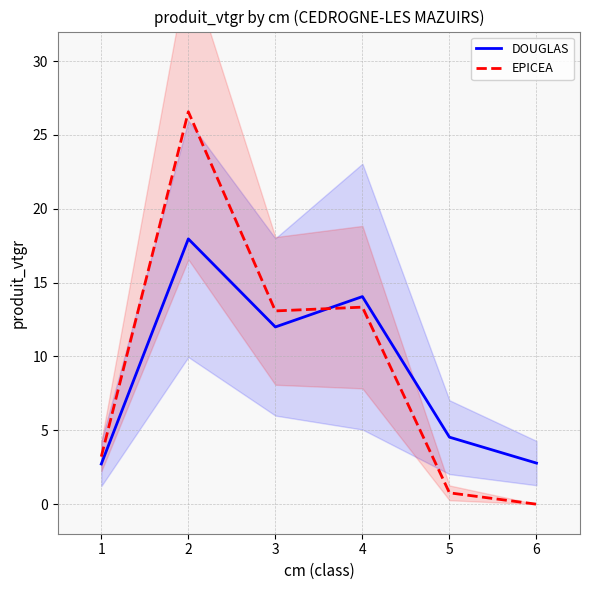

True or false: EPICEA has a value of 37.2 at 2.

False